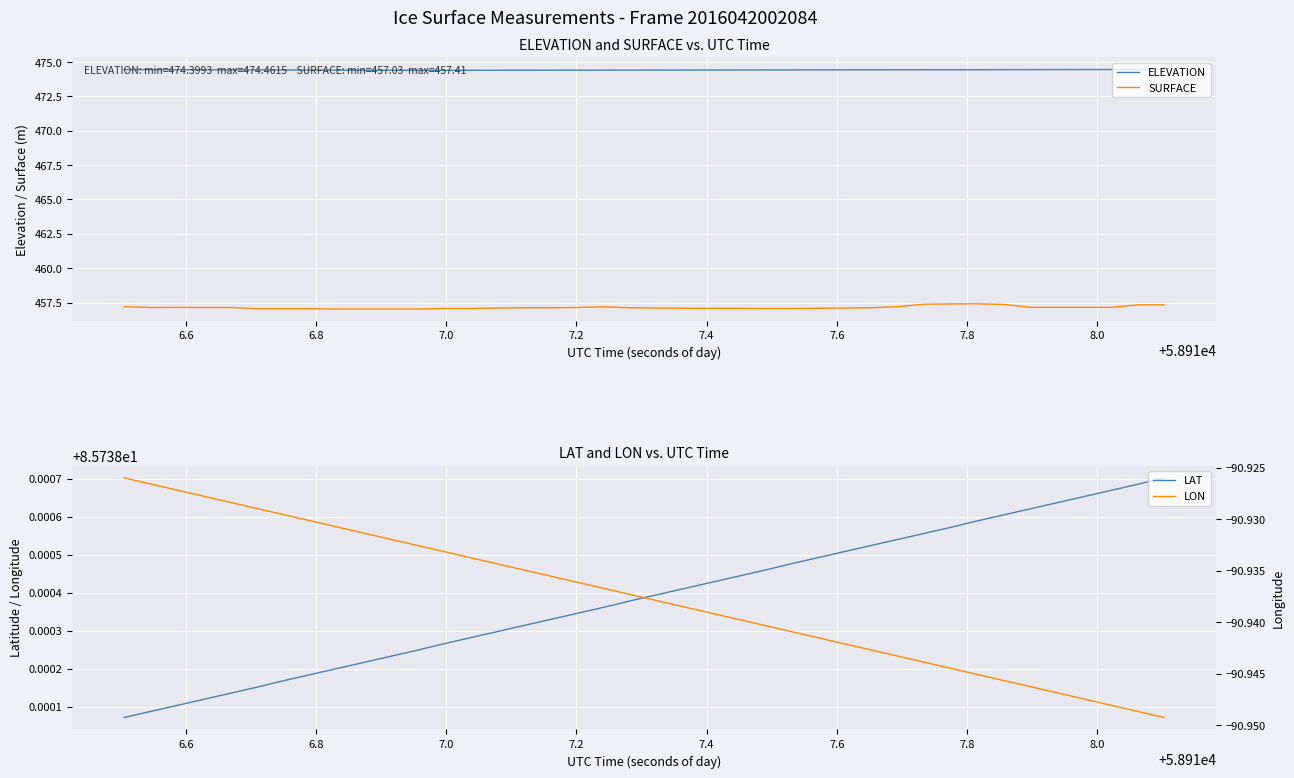

Which series has the largest total across all categories?

ELEVATION